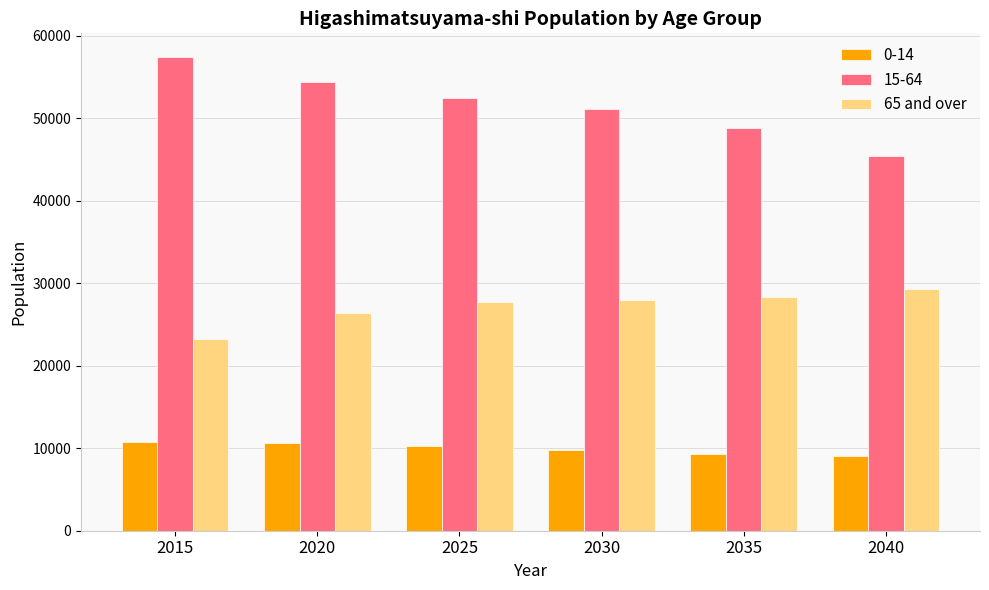

What is the difference between the 0-14 values at 2020 and 2040?

1618